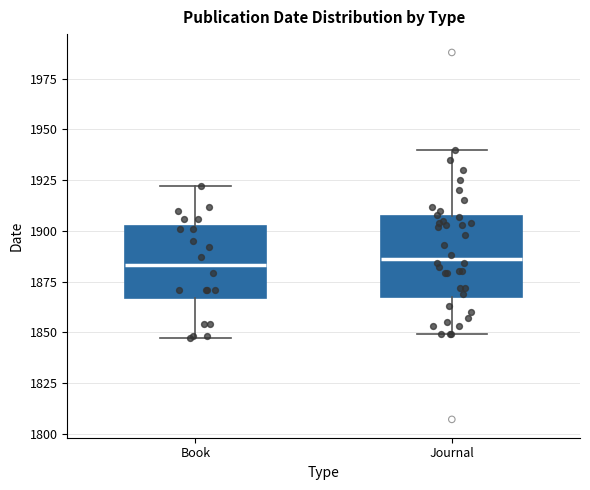

Reading left to right, read every box against the y-axis: the position of its median line, the range the box covers, and the ends of its whiskers. The values are not printed on the chart, so give them approximately, as read against the axis.

Book: median 1885, box 1865 to 1900, whiskers 1845 to 1920
Journal: median 1885, box 1870 to 1905, whiskers 1850 to 1940